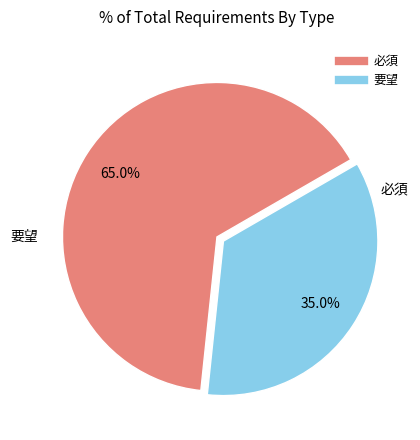

To the nearest percent, what is the average slice percentage?

50%